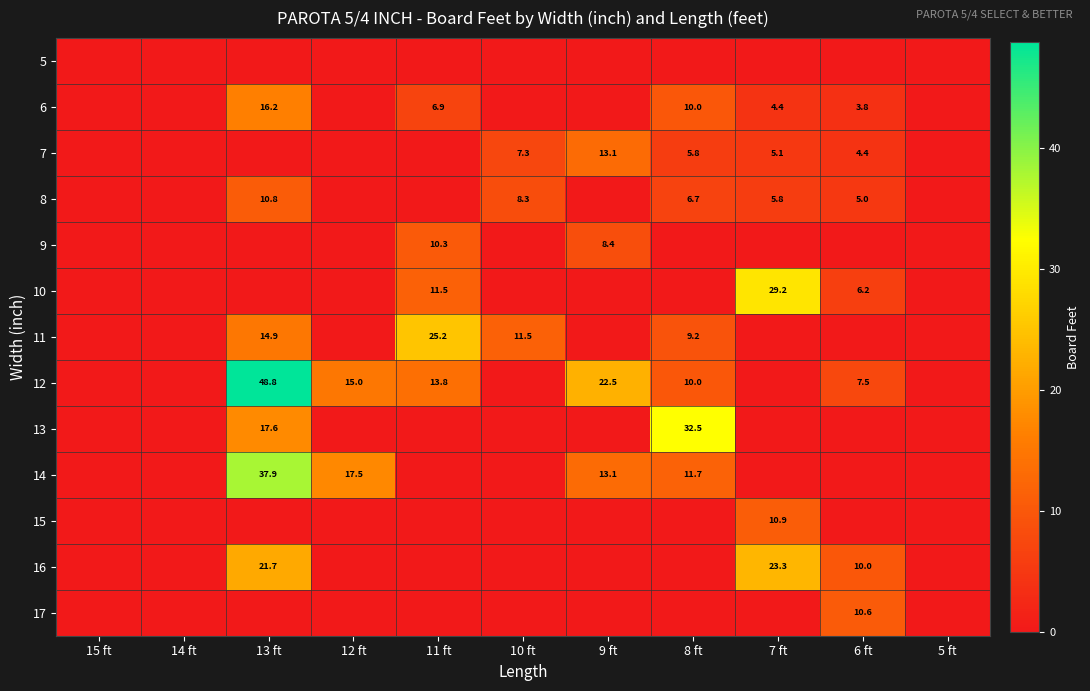

Is the value of 14 at 8 ft greater than the value of 16 at 13 ft?

No